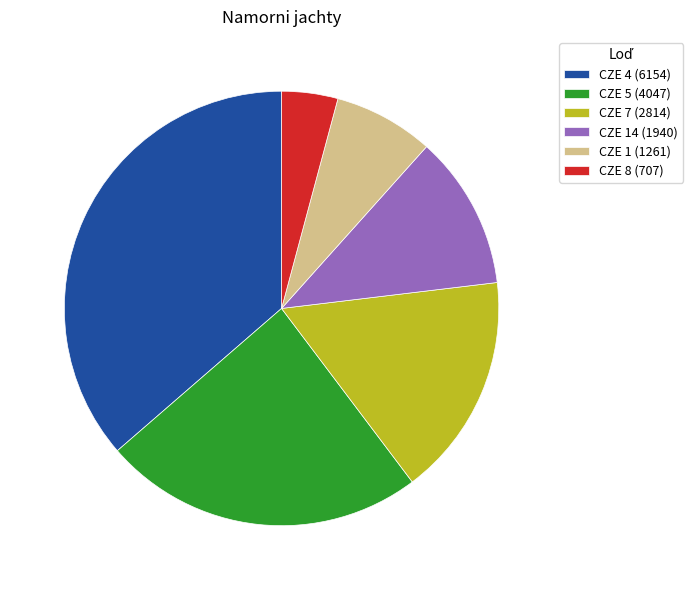

True or false: CZE 4 (6154) accounts for 36% of the total.

True